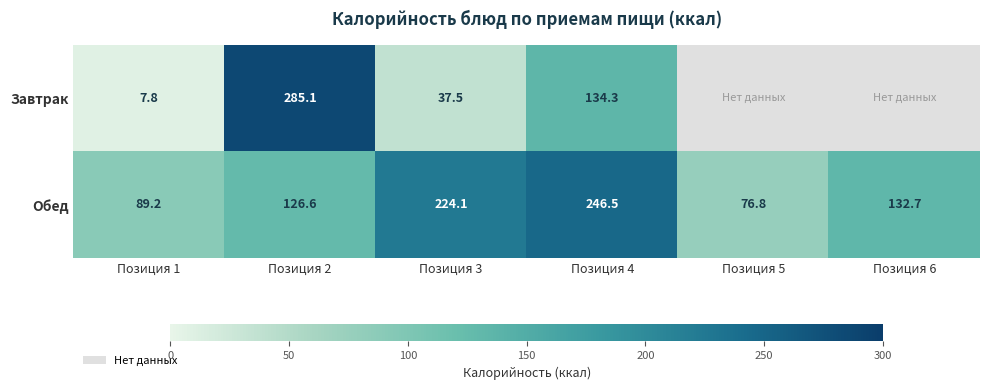

At Позиция 1, list the series in order from smallest to largest.

Завтрак, Обед